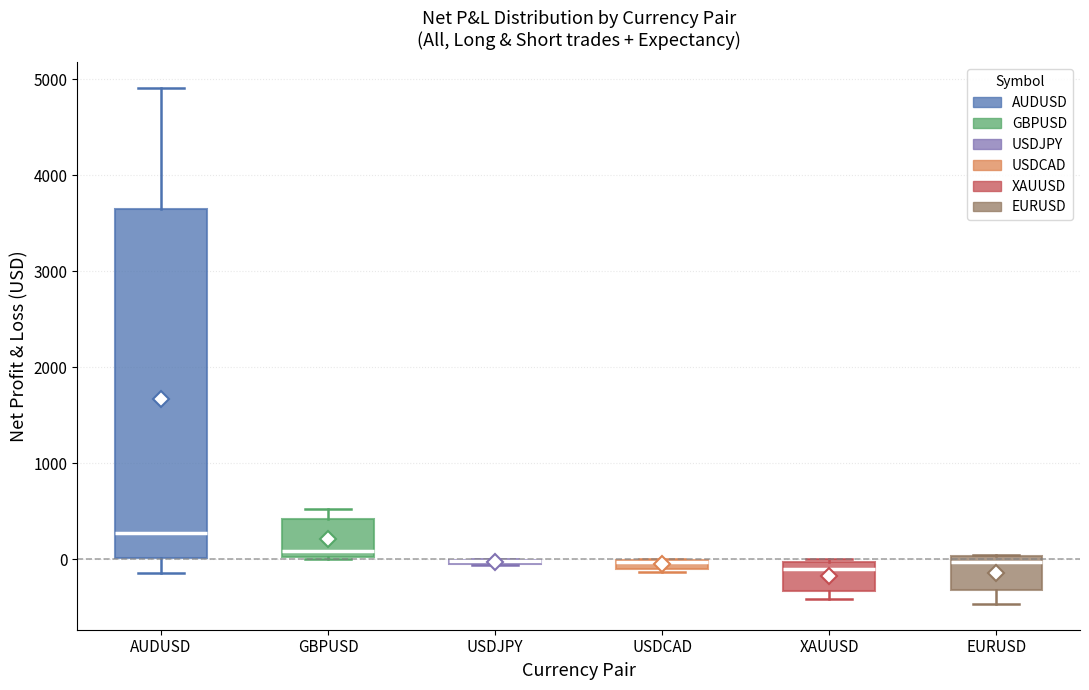

Comparing the boxes themselves (not the whiskers), which one is the tallest?

AUDUSD